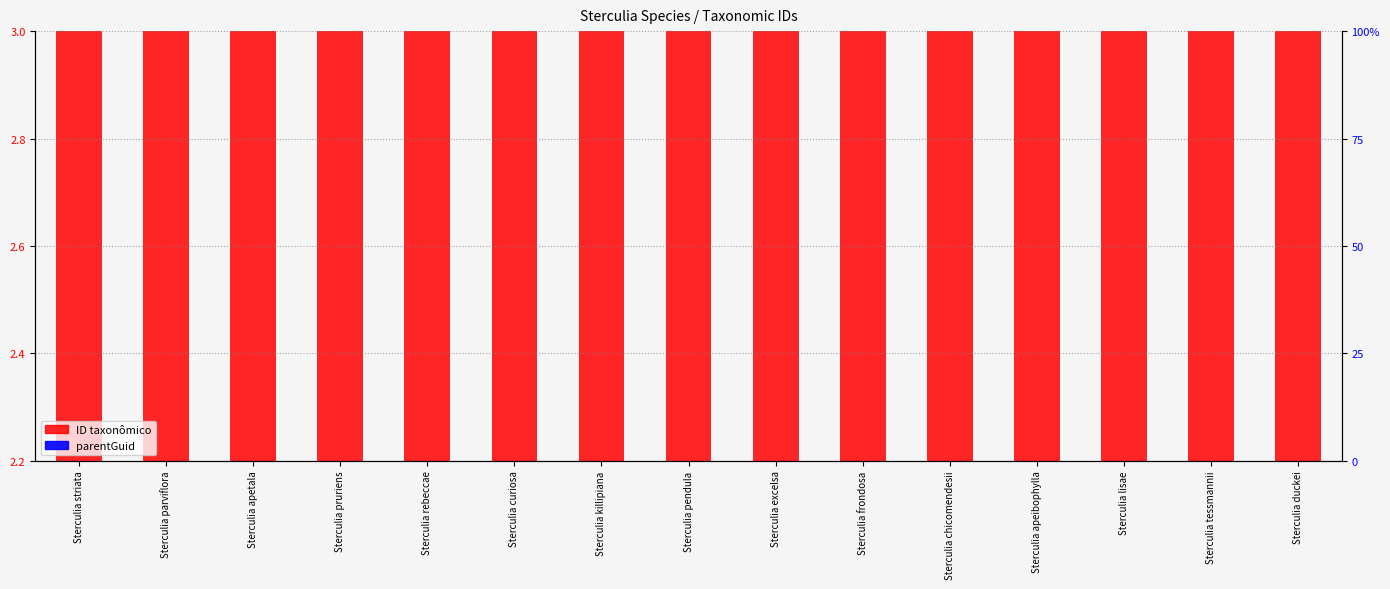

What is the sum of all ID taxonômico values?

36.6